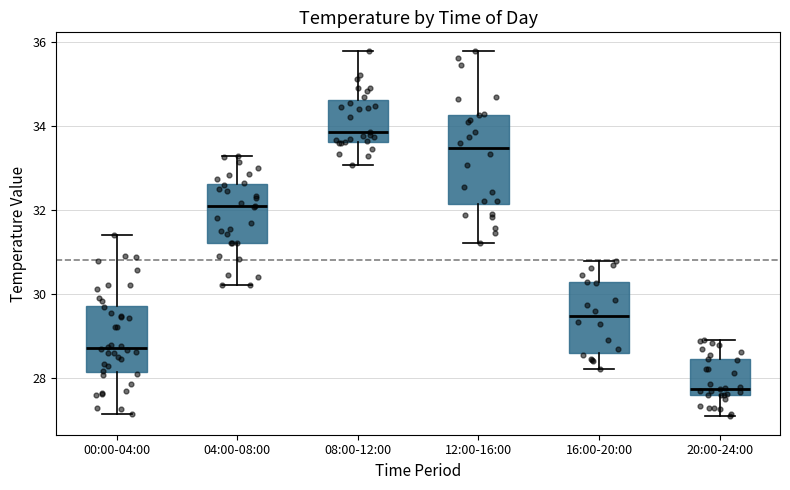

Comparing the boxes themselves (not the whiskers), which one is the tallest?

12:00-16:00